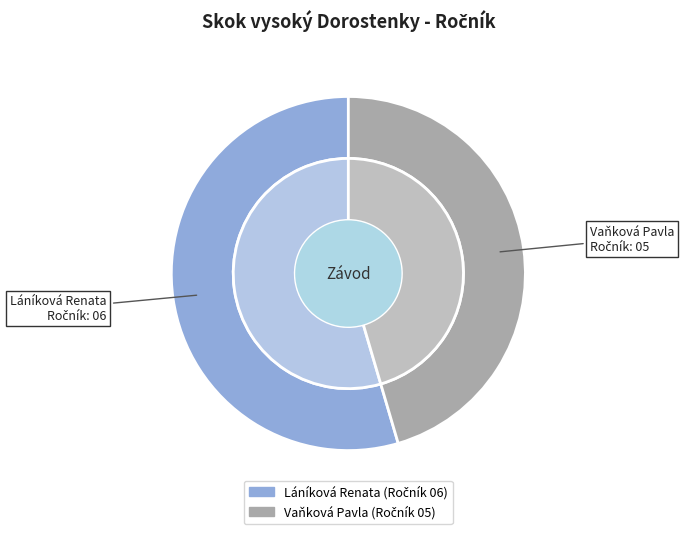

Which slice represents more than half of the pie?

Láníková Renata